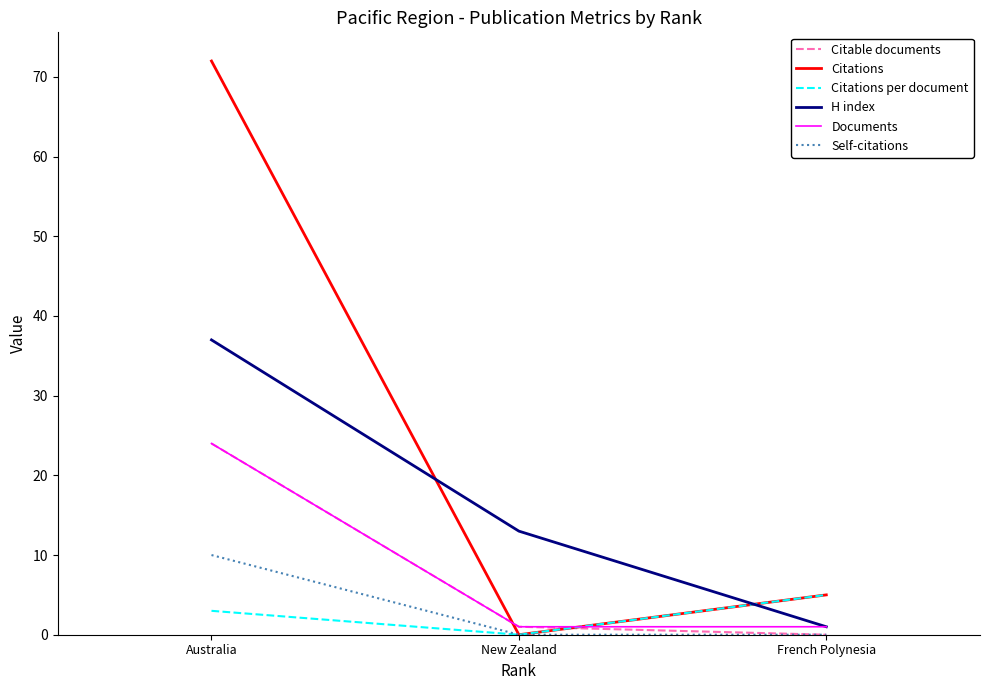

Is this an area chart (filled region under the line)?

No